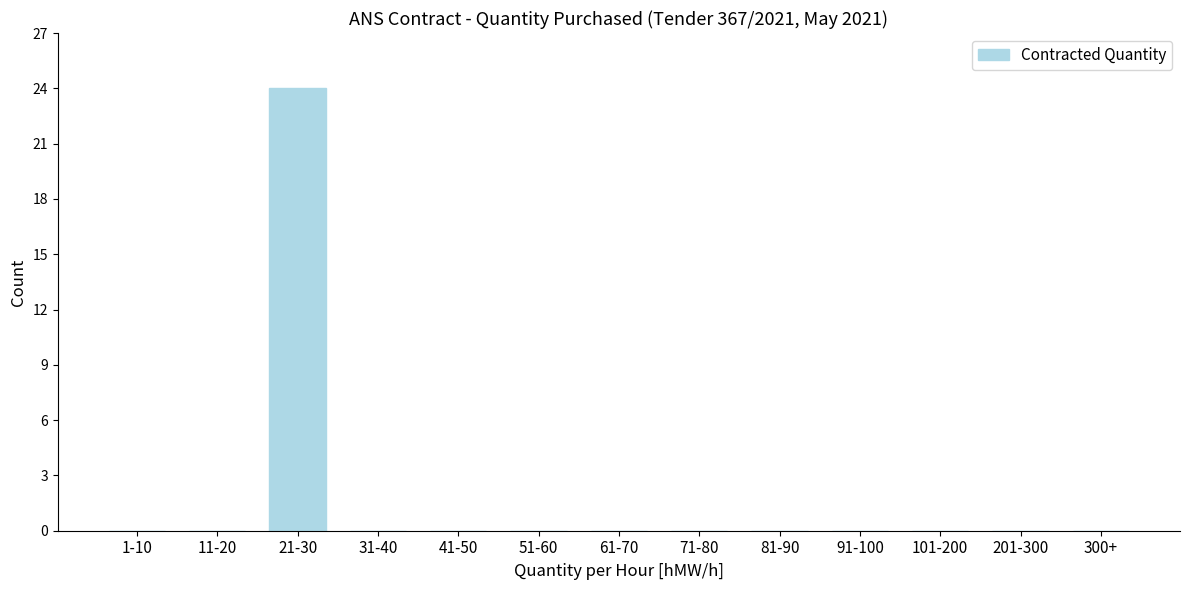

Reading right to left, extract all data points from this chart.

300+=0	201-300=0	101-200=0	91-100=0	81-90=0	71-80=0	61-70=0	51-60=0	41-50=0	31-40=0	21-30=24	11-20=0	1-10=0